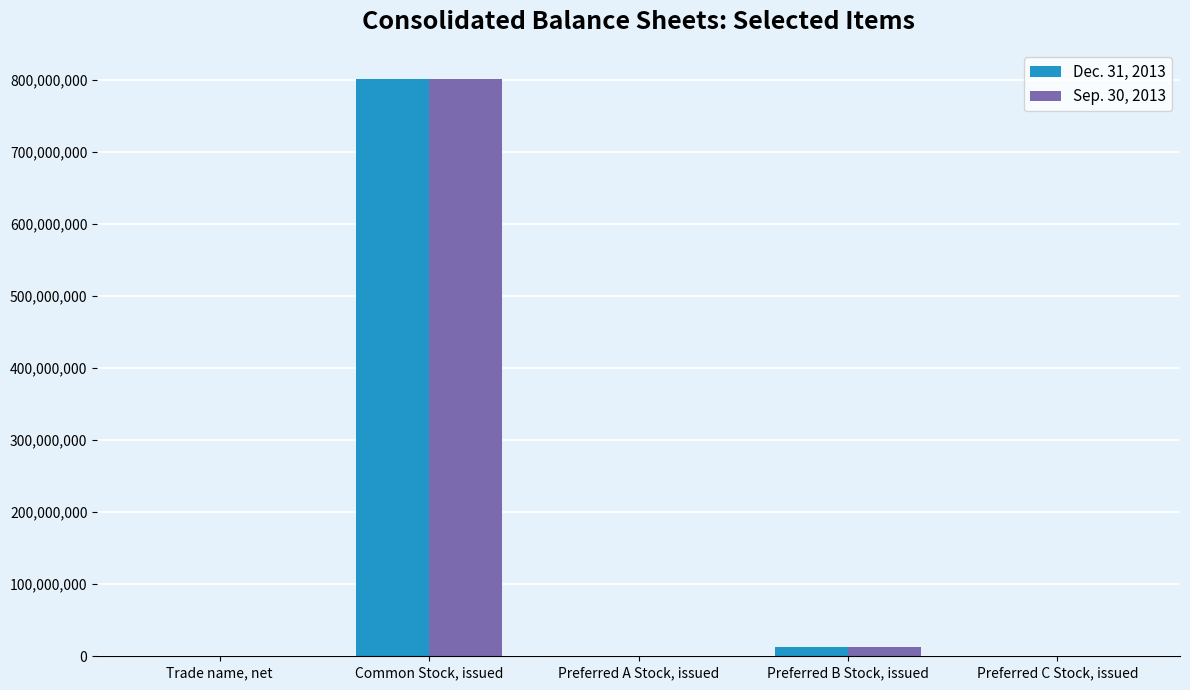

Count the number of categories in the chart.

5